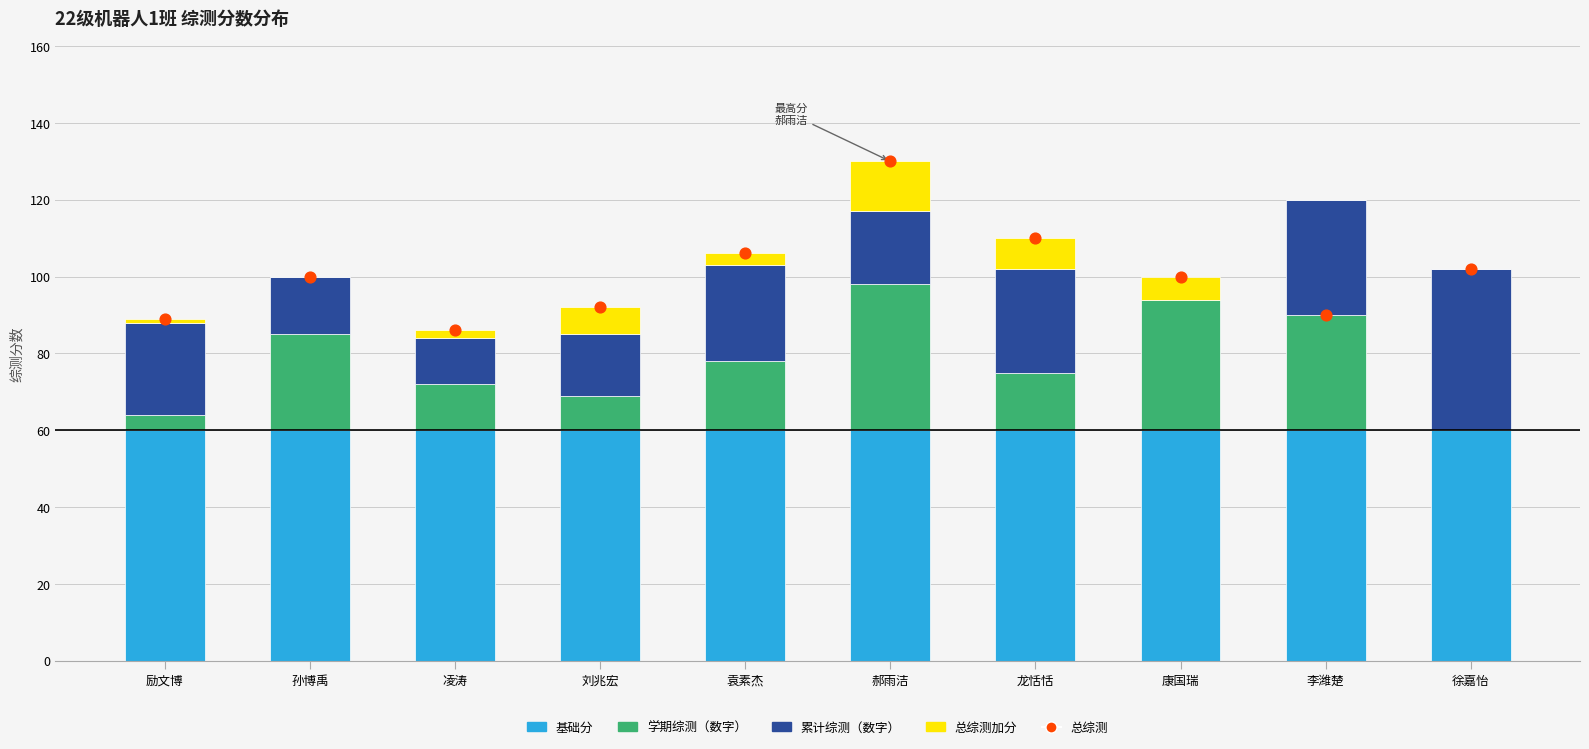

What are all the series names shown in the legend?

基础分, 学期综测（数字）, 累计综测（数字）, 总综测加分, 总综测